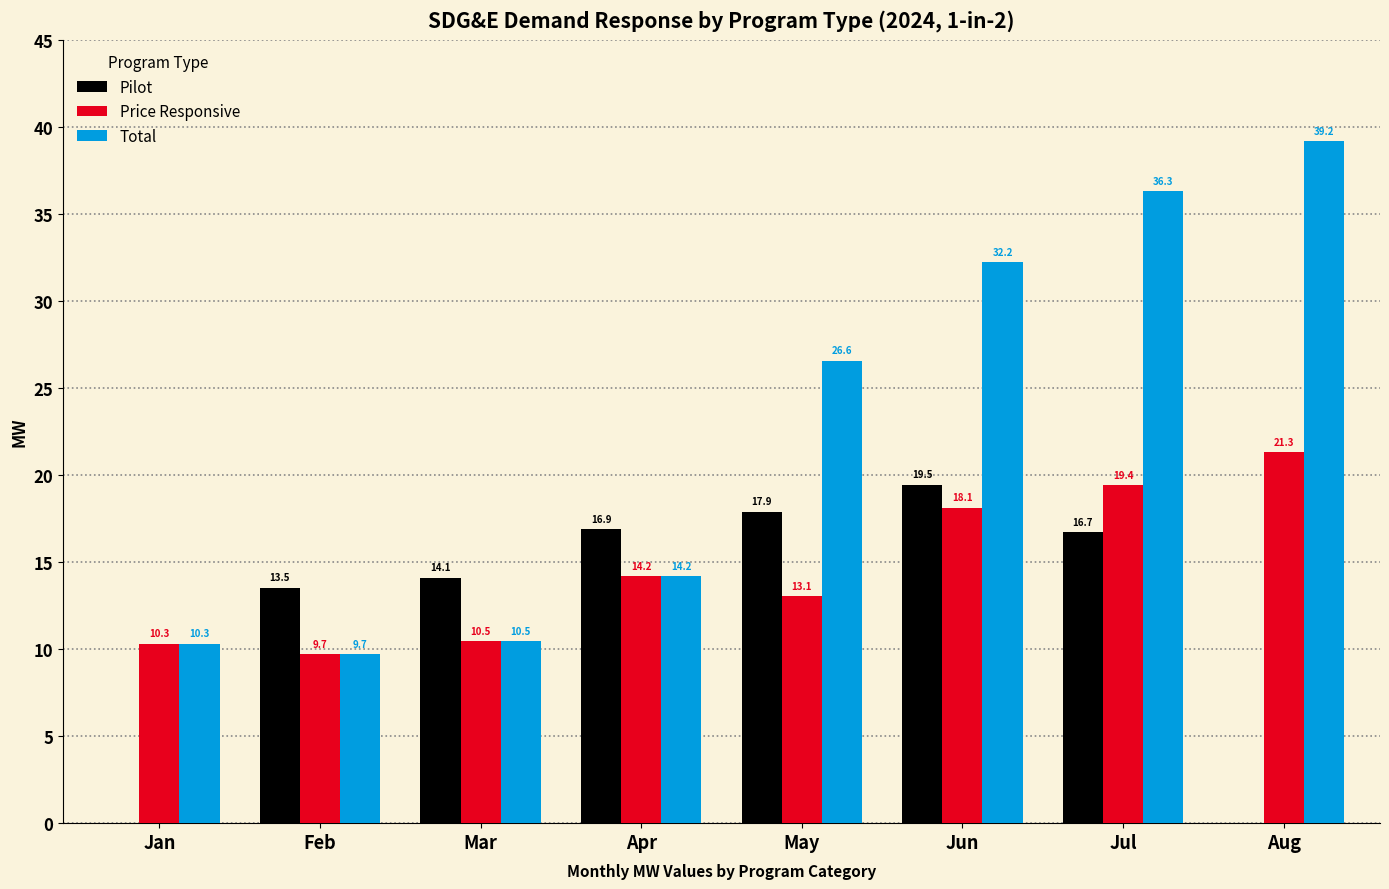

Which series has the largest total across all categories?

Total